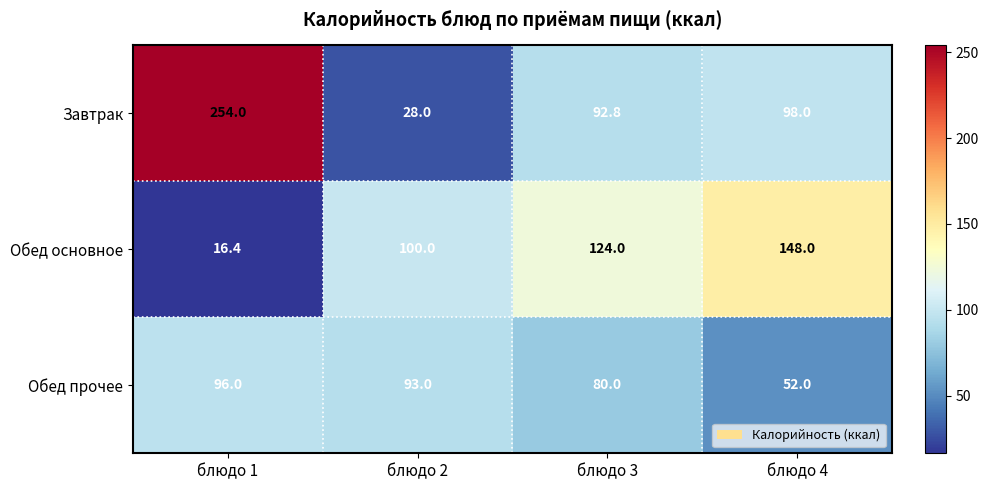

What is the difference between the second highest and minimum values in the Обед основное series?

107.6